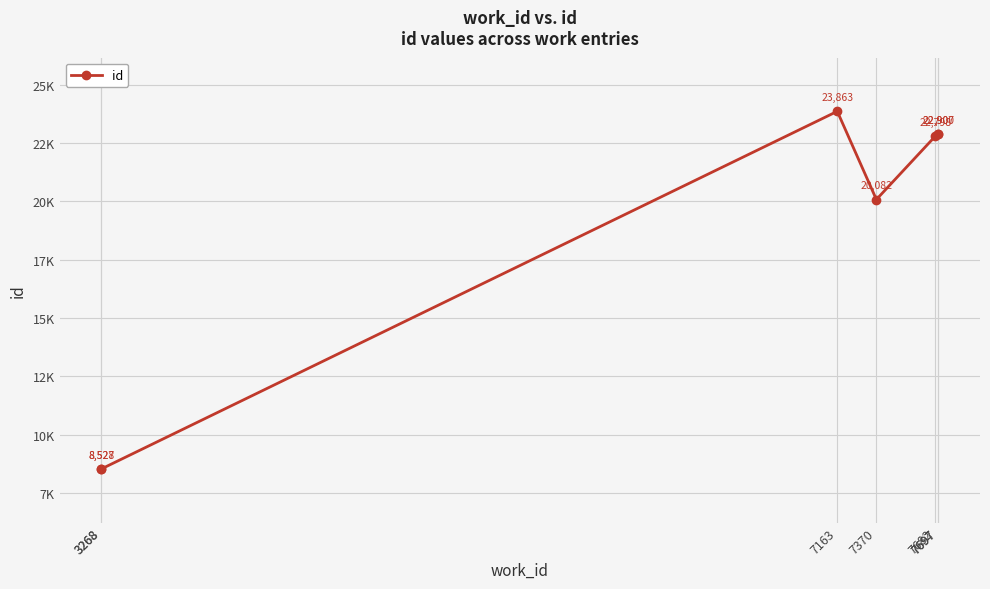

What is the ratio of the value at 7697 to the value at 7682?

1.0